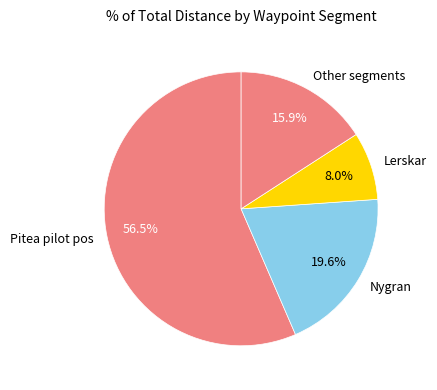

Rank the categories by value from highest to lowest.

Pitea pilot pos, Nygran, Other segments, Lerskar